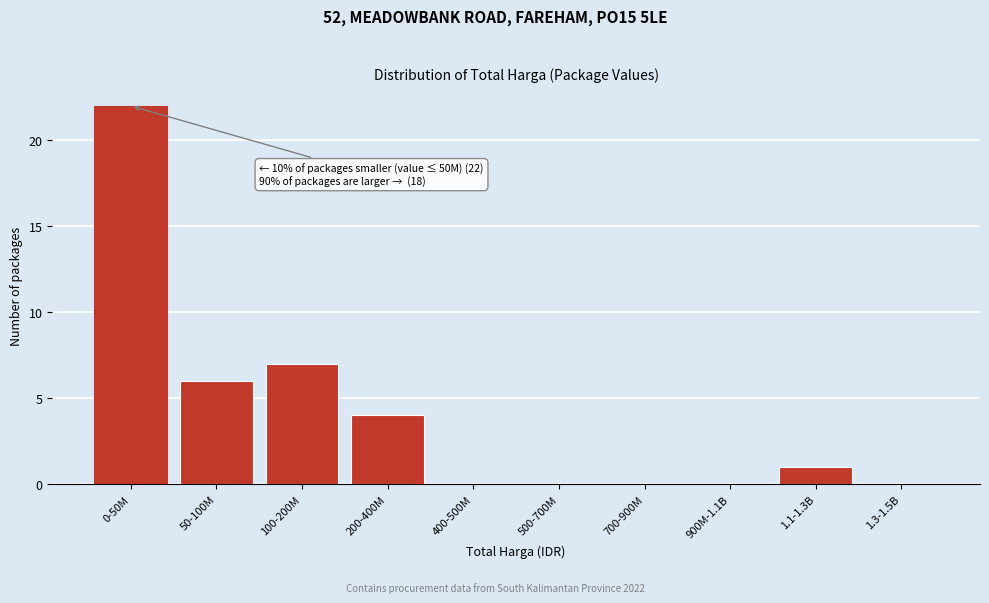

Reading right to left, transcribe all the data shown in this chart.

1.3-1.5B=0	1.1-1.3B=1	900M-1.1B=0	700-900M=0	500-700M=0	400-500M=0	200-400M=4	100-200M=7	50-100M=6	0-50M=22